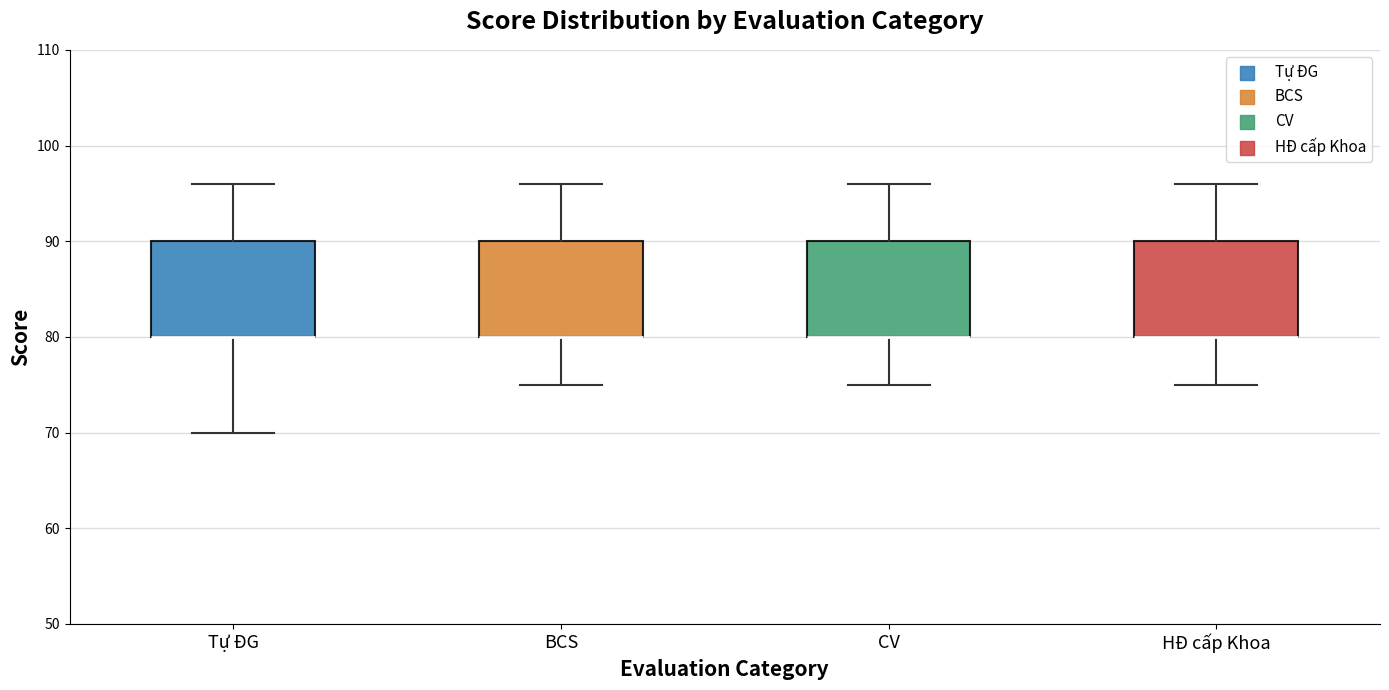

Reading left to right, transcribe this box plot: for each box, give where its median line is, the range the box spans, and where its two whiskers end, as read against the y-axis. The values are not printed on the chart, so give them approximately, as read against the axis.

Tự ĐG: median 80 (drawn on the box's lower edge), box 80 to 90, whiskers 70 to 96
BCS: median 80 (drawn on the box's lower edge), box 80 to 90, whiskers 75 to 96
CV: median 80 (drawn on the box's lower edge), box 80 to 90, whiskers 75 to 96
HĐ cấp Khoa: median 80 (drawn on the box's lower edge), box 80 to 90, whiskers 75 to 96